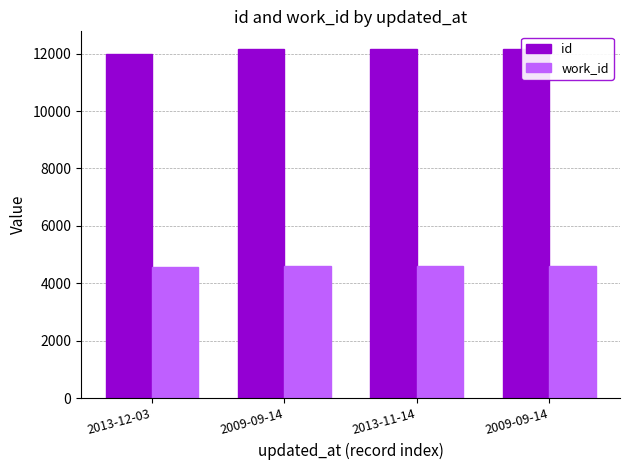

Which series has the largest range (max minus min)?

id